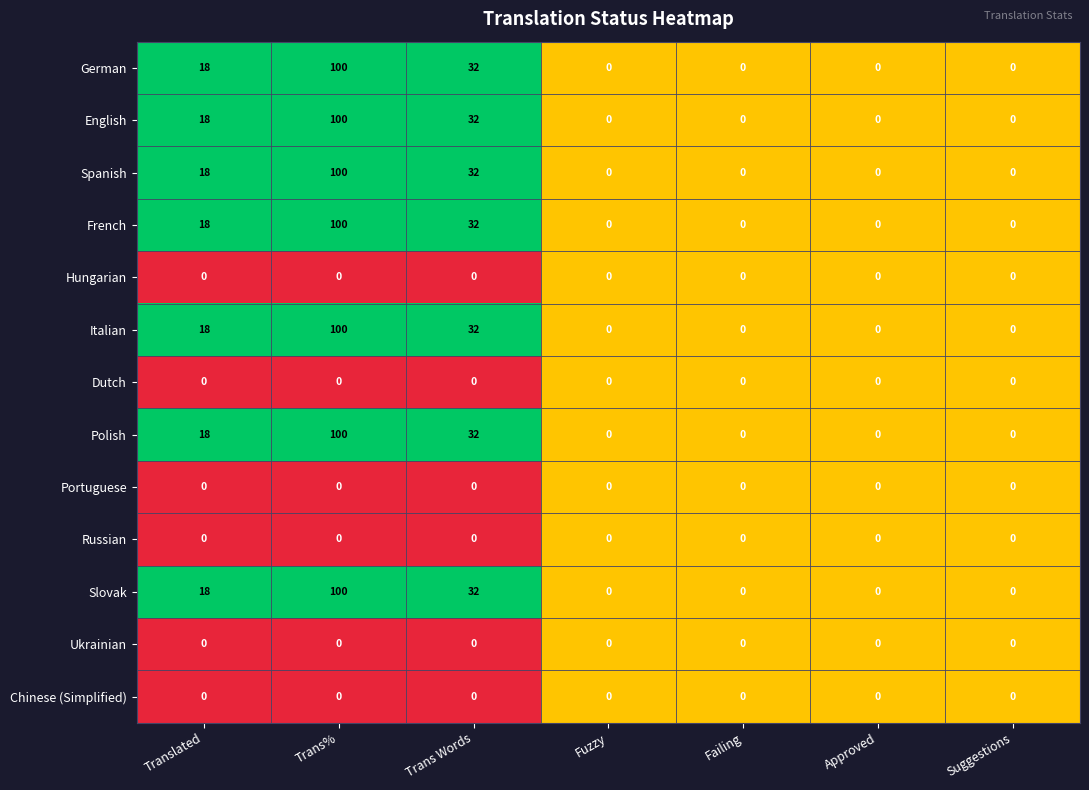

How many Polish values are between 0 and 32?

6